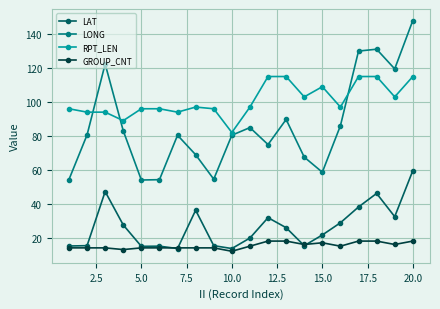

What is the lowest value of the LAT series?

13.6